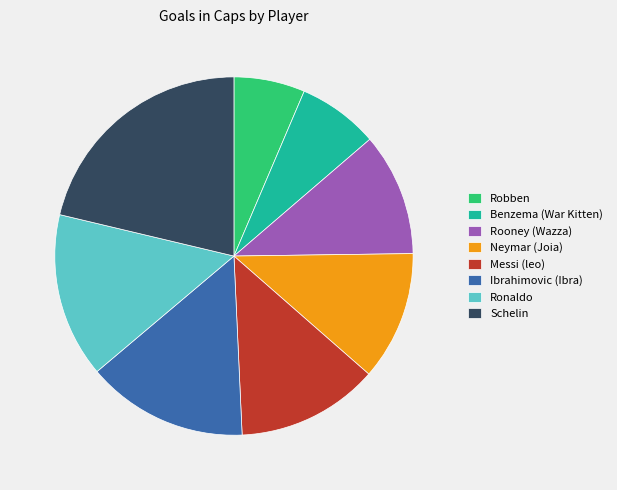

Do Ibrahimovic (Ibra) and Messi (leo) together represent more than half of the pie?

No